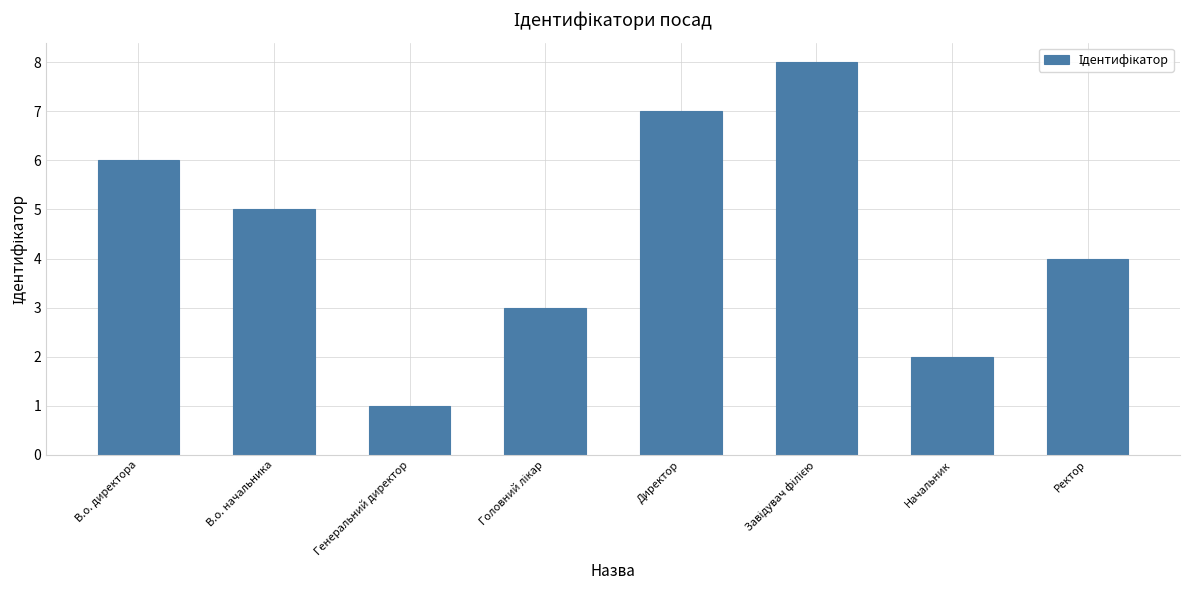

The value at Генеральний директор is 2. True or false?

False